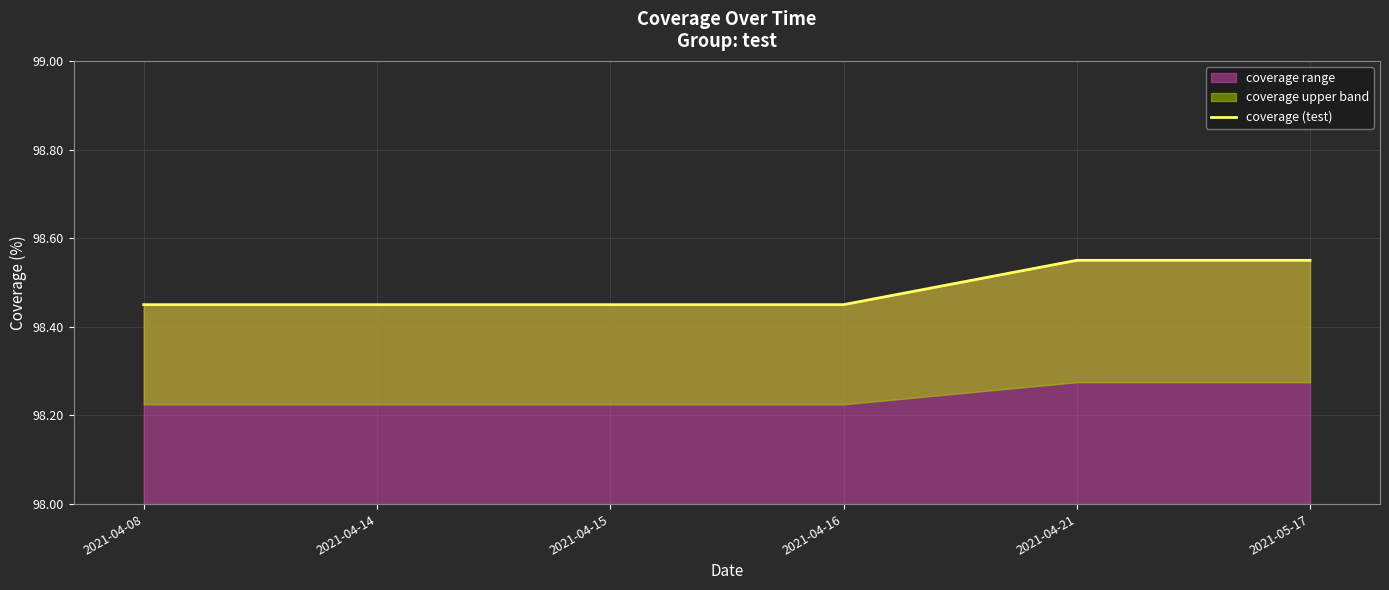

The coverage range series shows 20.0 at 2021-04-14. True or false?

False